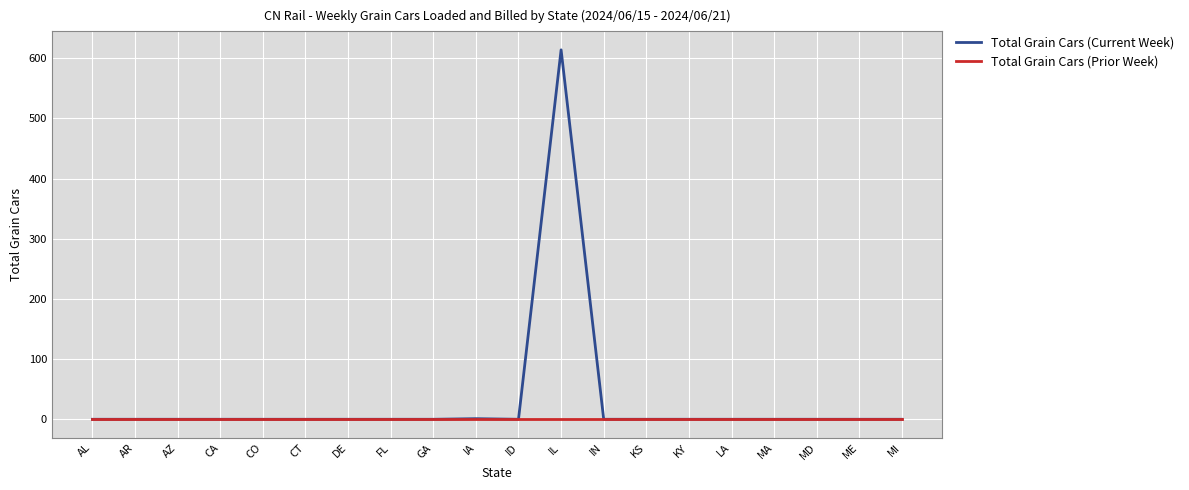

How many series are shown in this chart?

2